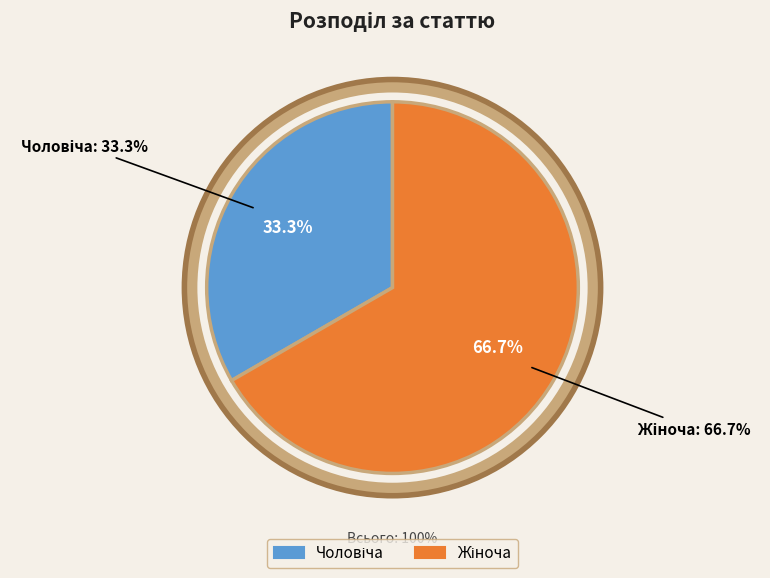

Which category has the biggest portion of the pie?

Жіноча